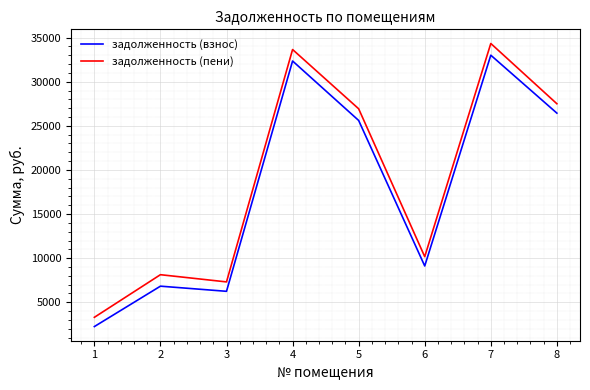

What is the maximum value for задолженность (пени)?

34334.6